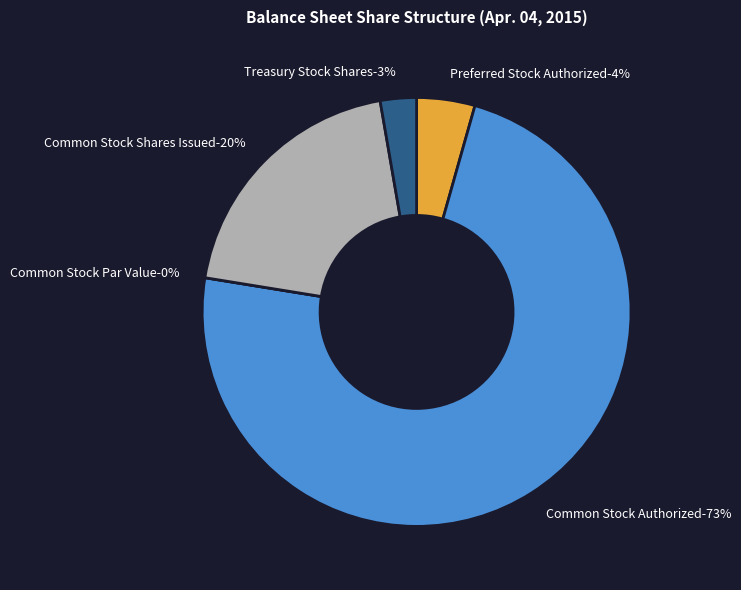

To the nearest percent, what percentage of the pie is Common Stock Shares Issued?

20%